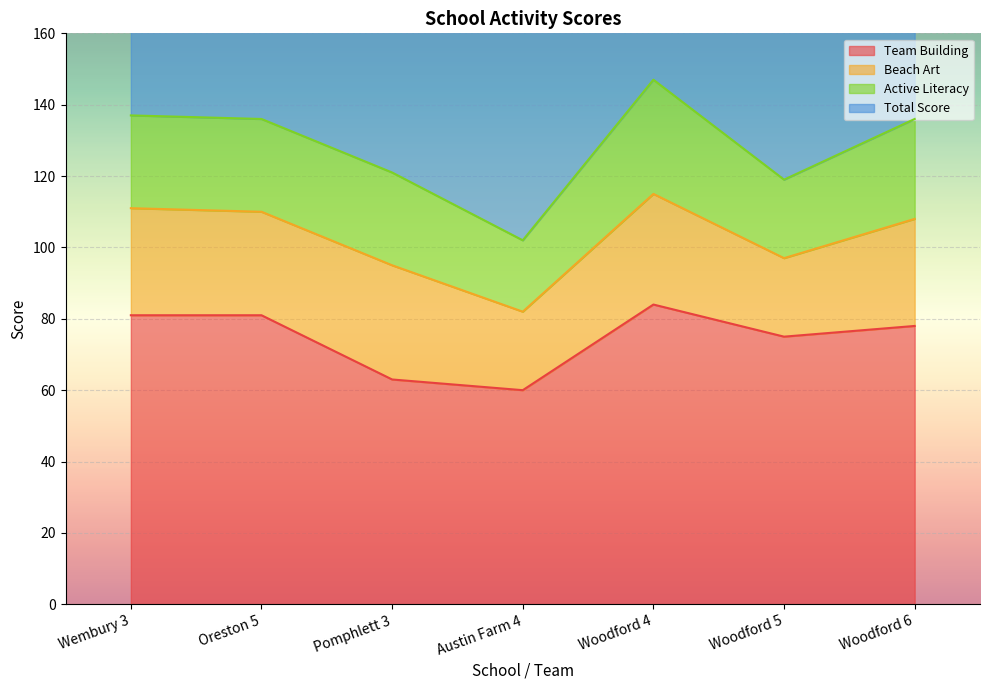

What is the maximum value for Team Building?

84